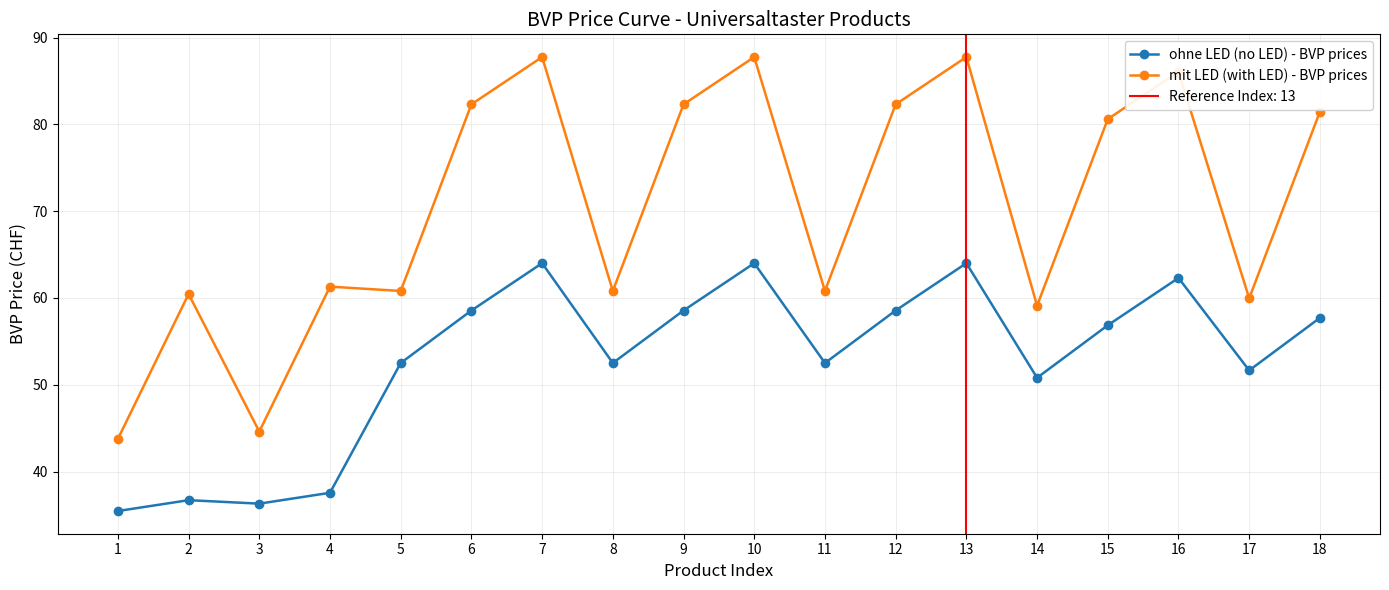

Which series has the largest range (max minus min)?

mit LED (with LED) - BVP prices